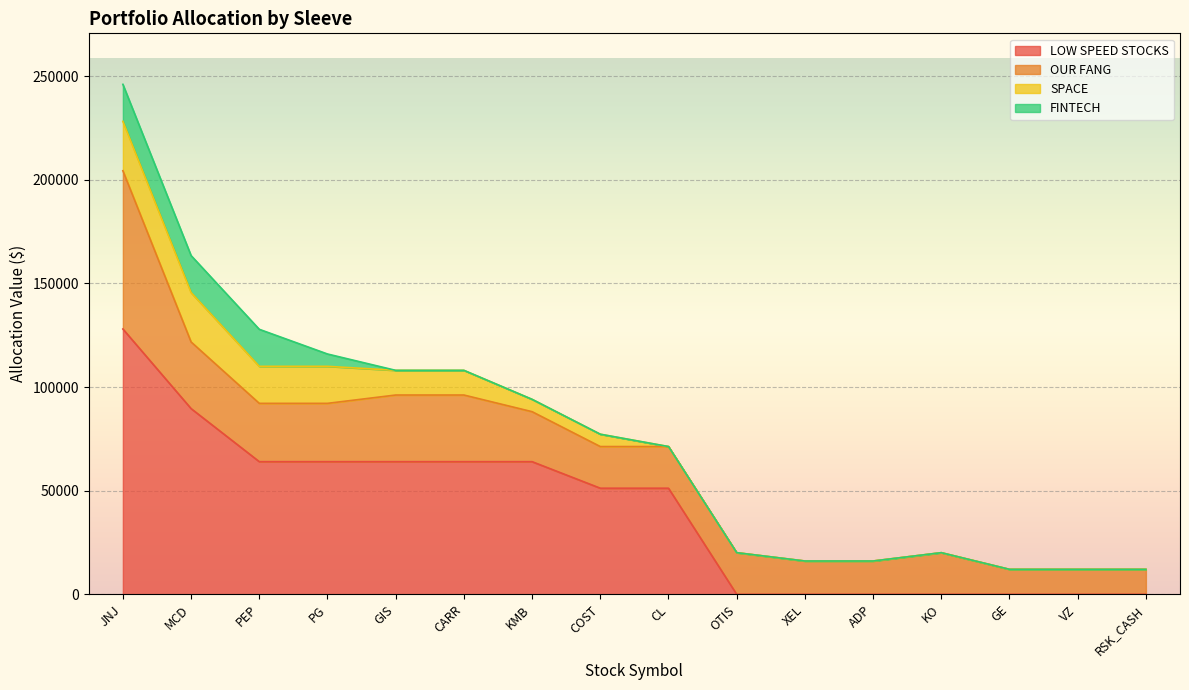

At which category does the chart reach its minimum across all series?

OTIS